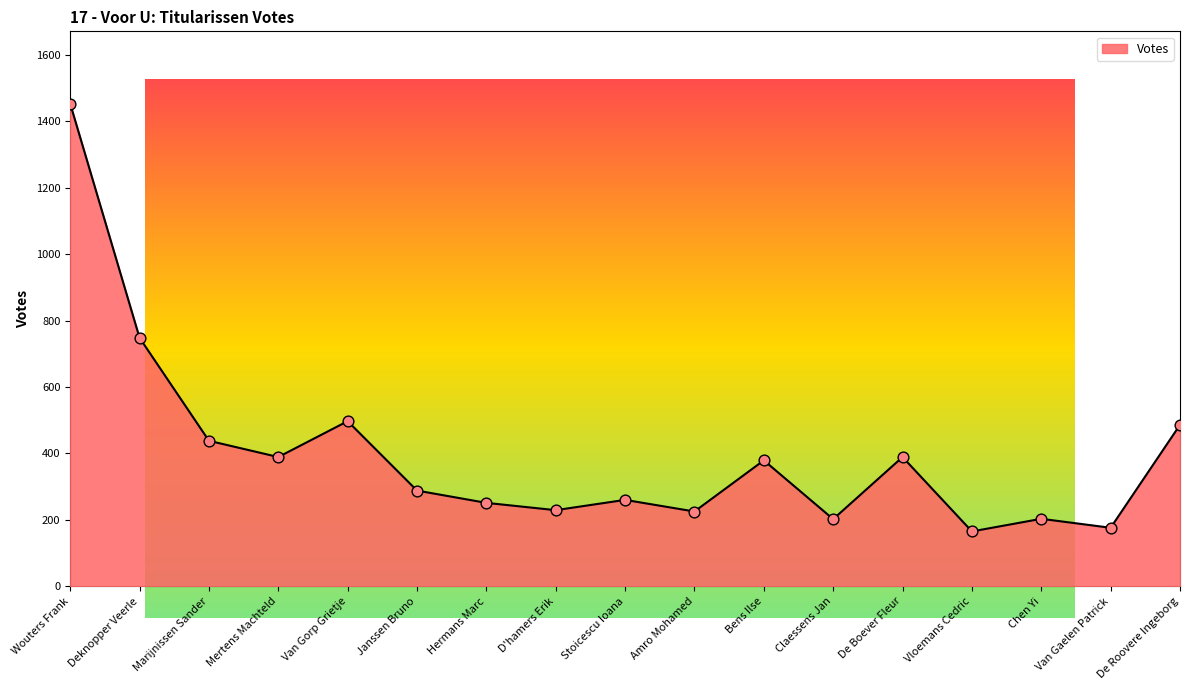

What is the change in value from D'hamers Erik to Amro Mohamed?

-4